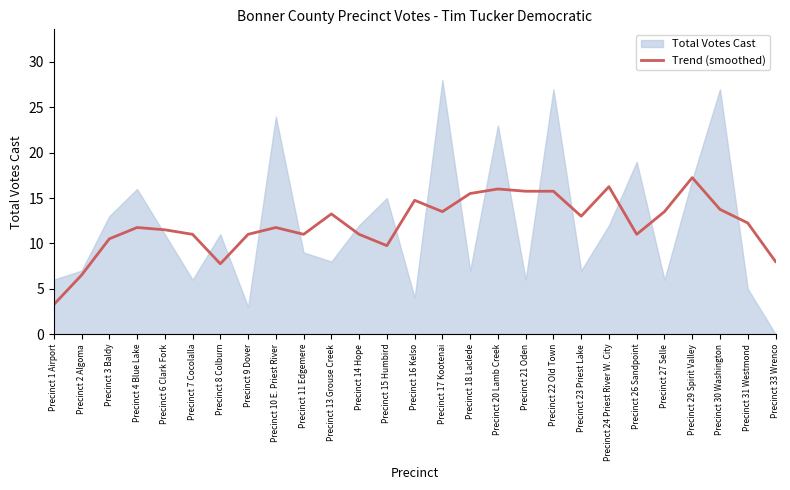

What is the label of the 1st point from the left?

Precinct 1 Airport